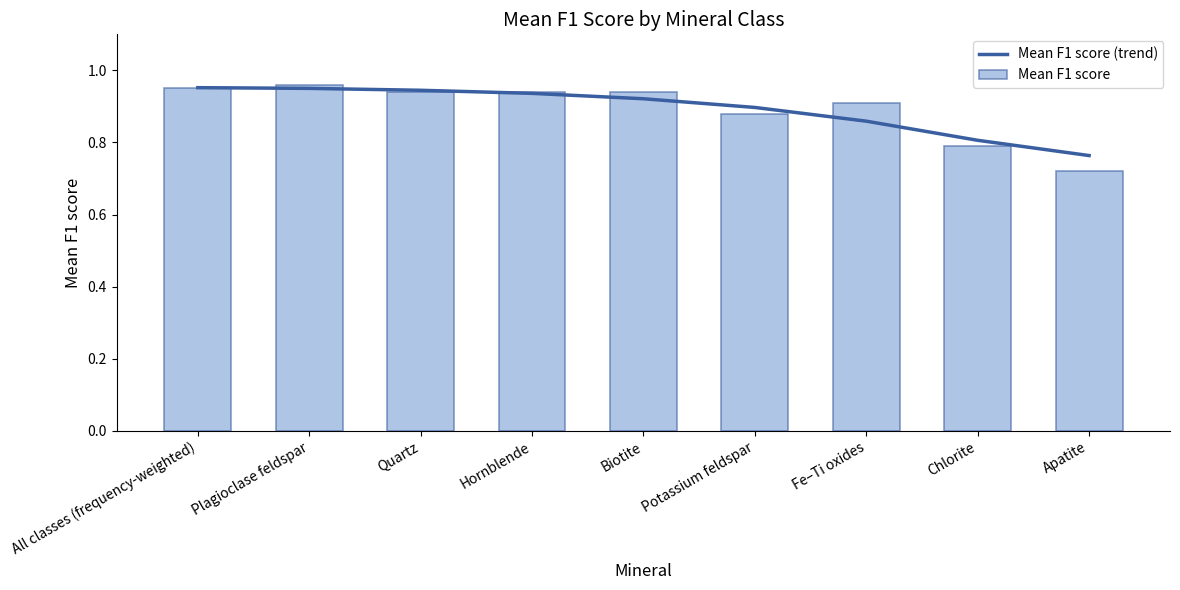

True or false: Mean F1 score has a value of 0.9 at Quartz.

True